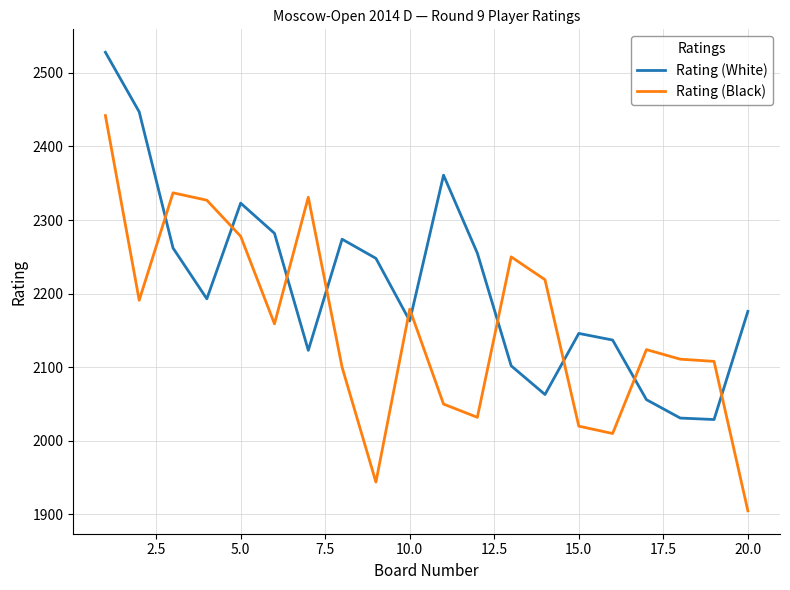

What is the greatest value displayed?

2528